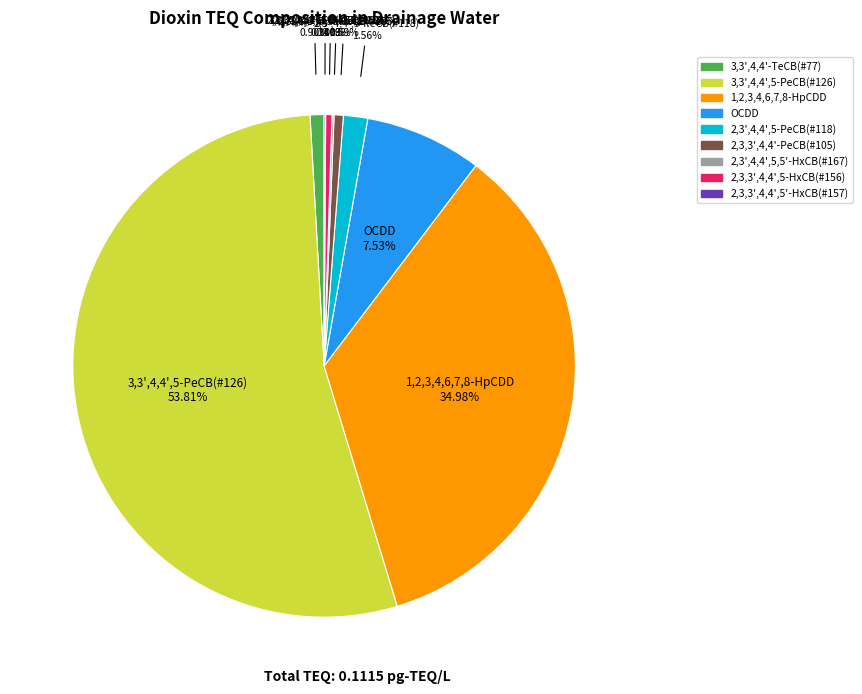

Does 3,3',4,4',5-PeCB(#126) represent more than half of the total?

Yes